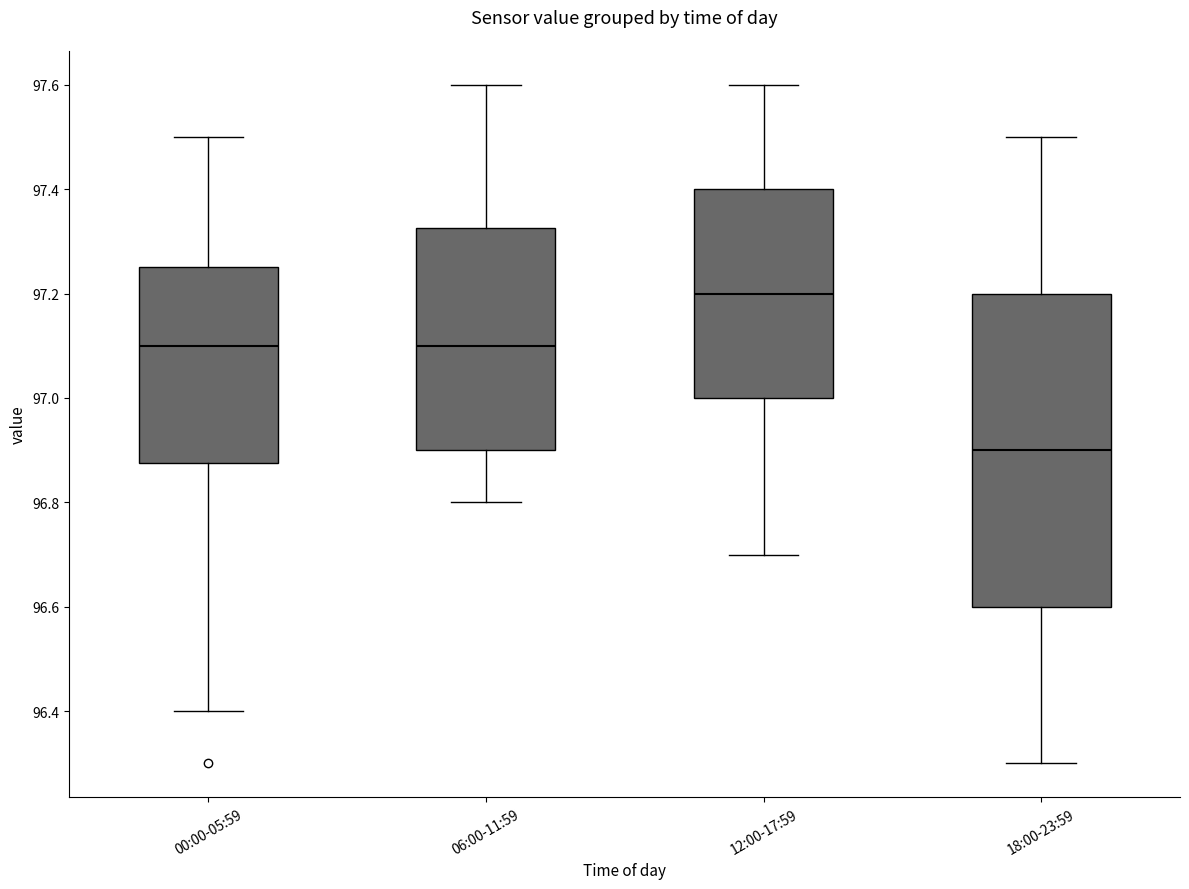

Where is the upper edge of the box for 06:00-11:59 on the y-axis? The values are not printed on the chart, so give them approximately, as read against the axis.

97.32